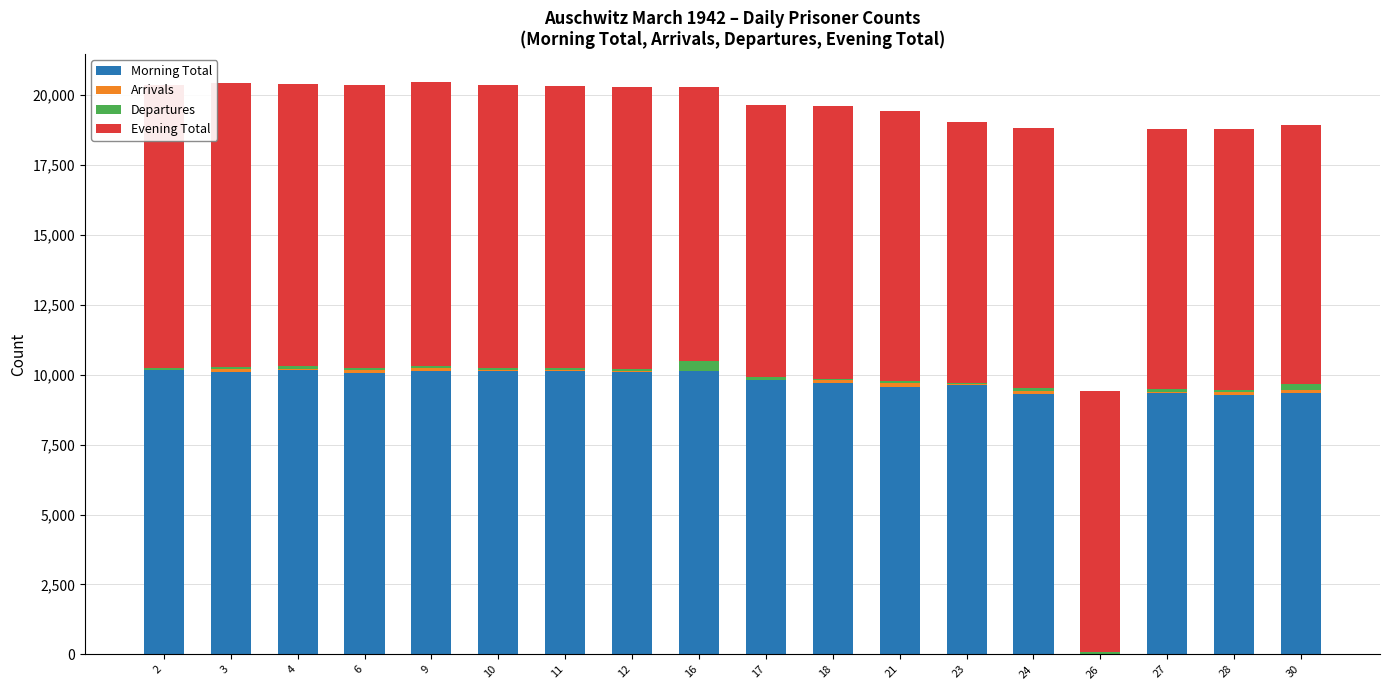

Are the bars grouped side by side (vs. stacked)?

No